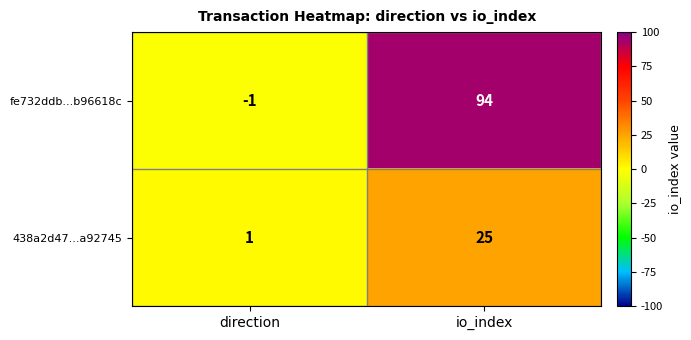

Between direction and io_index, which series saw the biggest shift?

fe732ddb...b96618c